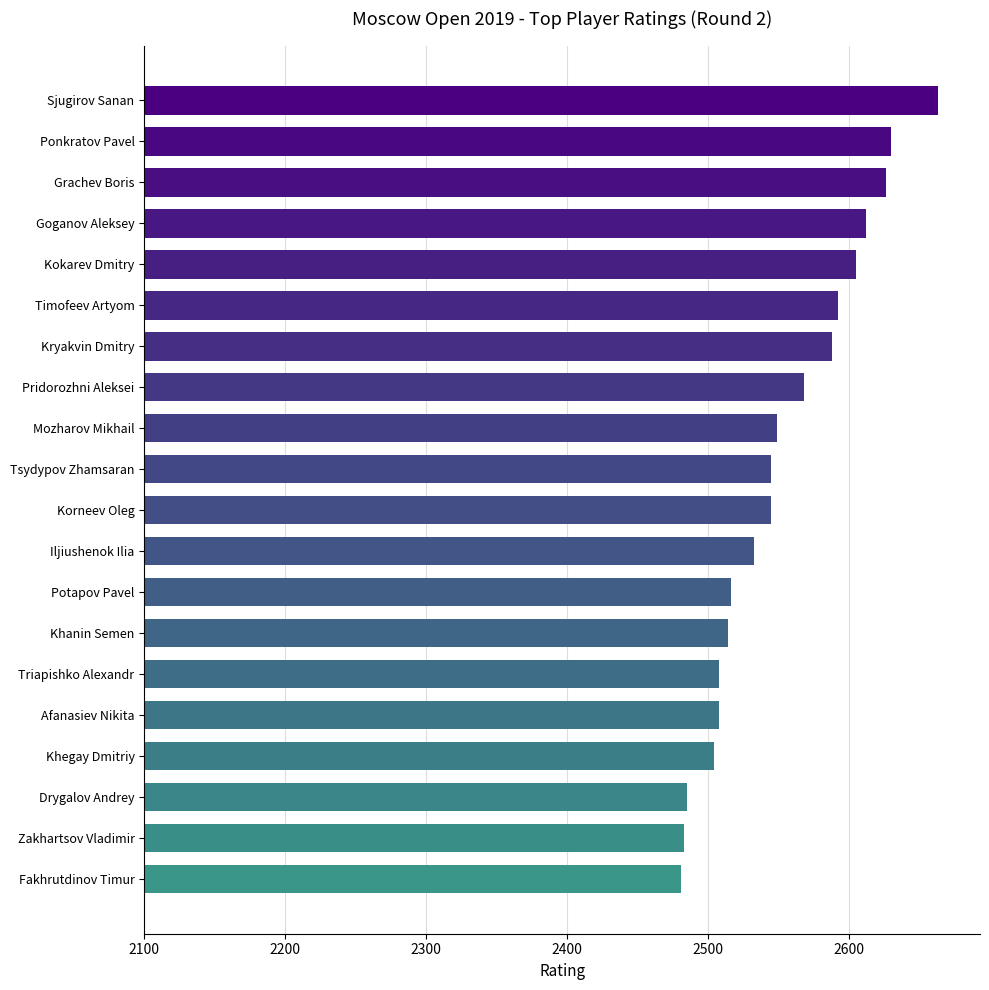

What is the minimum value shown in the chart?

2481